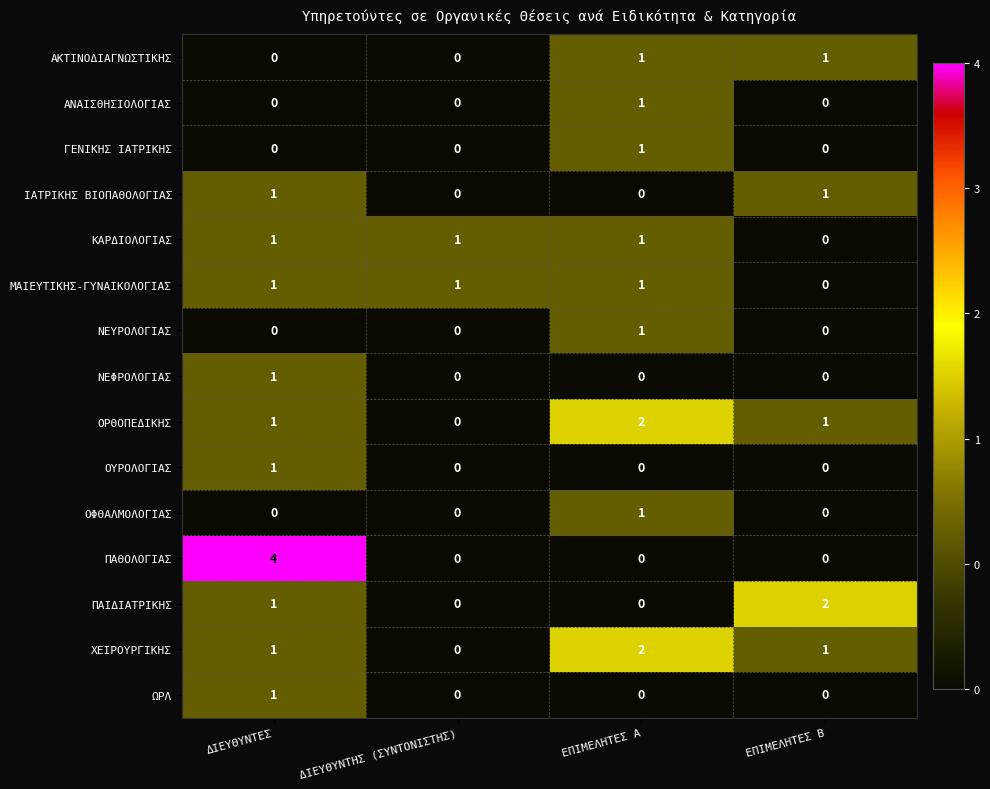

Is it true that ΧΕΙΡΟΥΡΓΙΚΗΣ equals 2 at ΕΠΙΜΕΛΗΤΕΣ Α?

True